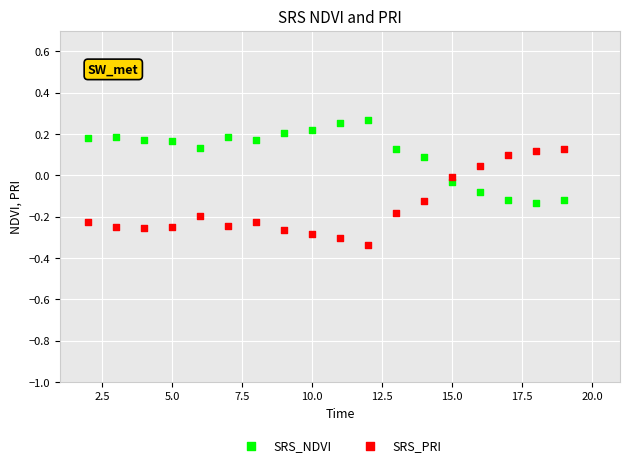

Across all data points, what is the range of Y values (max minus min)?

0.6